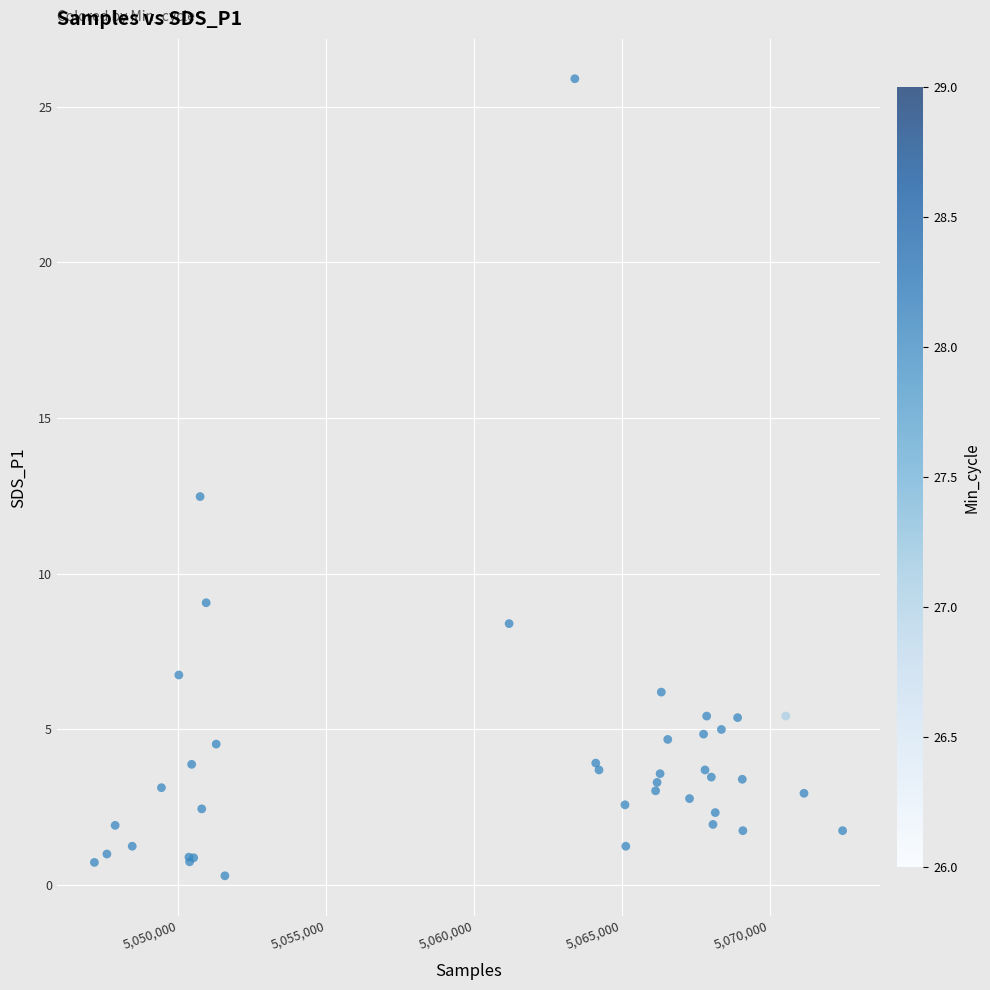

What Y value in the scatter plot is closest to 13?

12.5